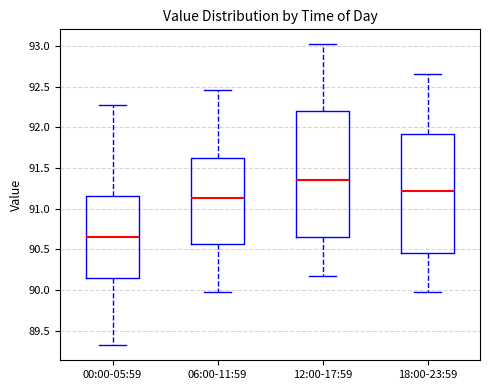

Where does the upper whisker of the box for 18:00-23:59 end on the y-axis? The values are not printed on the chart, so give them approximately, as read against the axis.

92.65